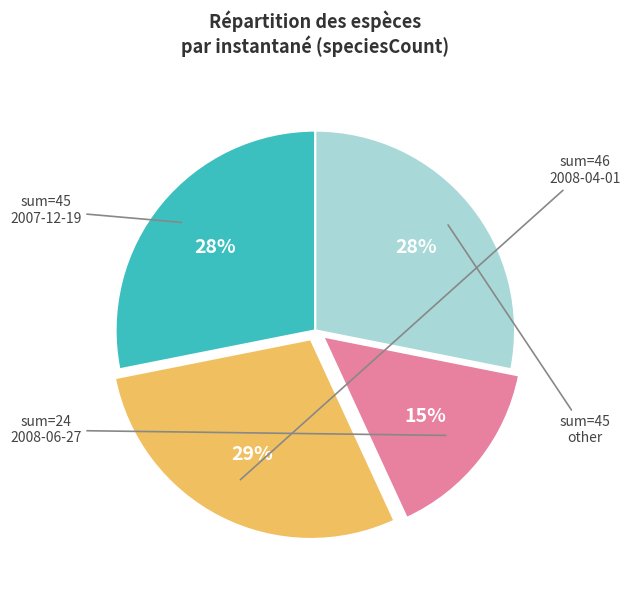

Is there any slice that represents more than half of the pie?

No